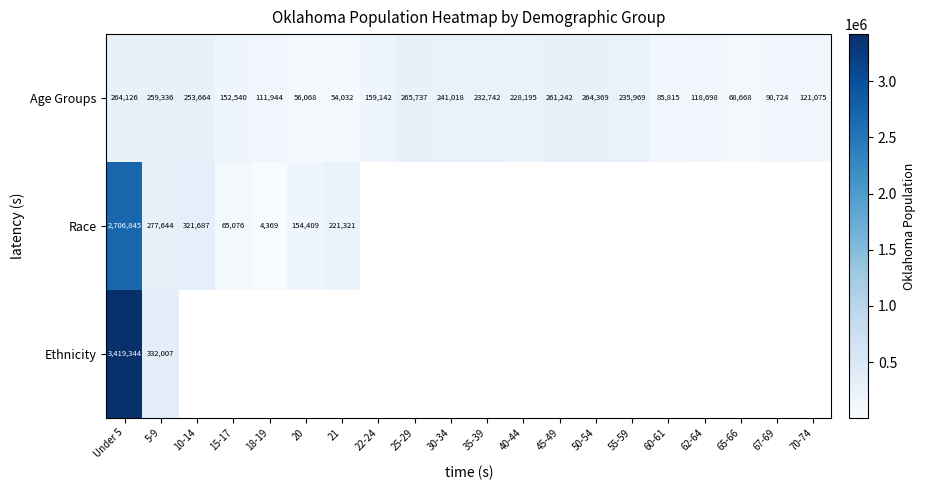

What is the spread (max minus min) of values at 15-17?

87464.0